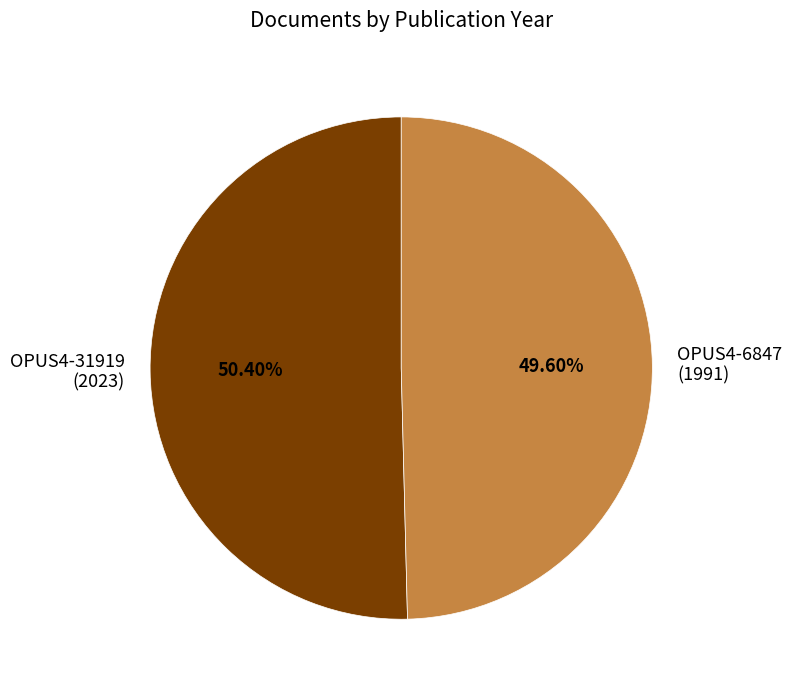

To the nearest percent, what is the average slice percentage?

50%